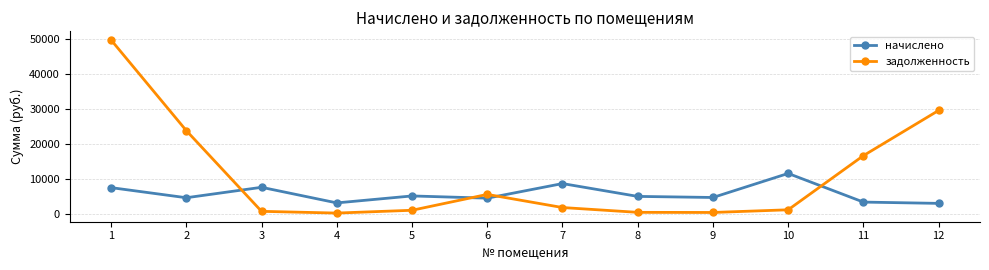

What is the value of the начислено point at the 3rd from the left?

7725.6